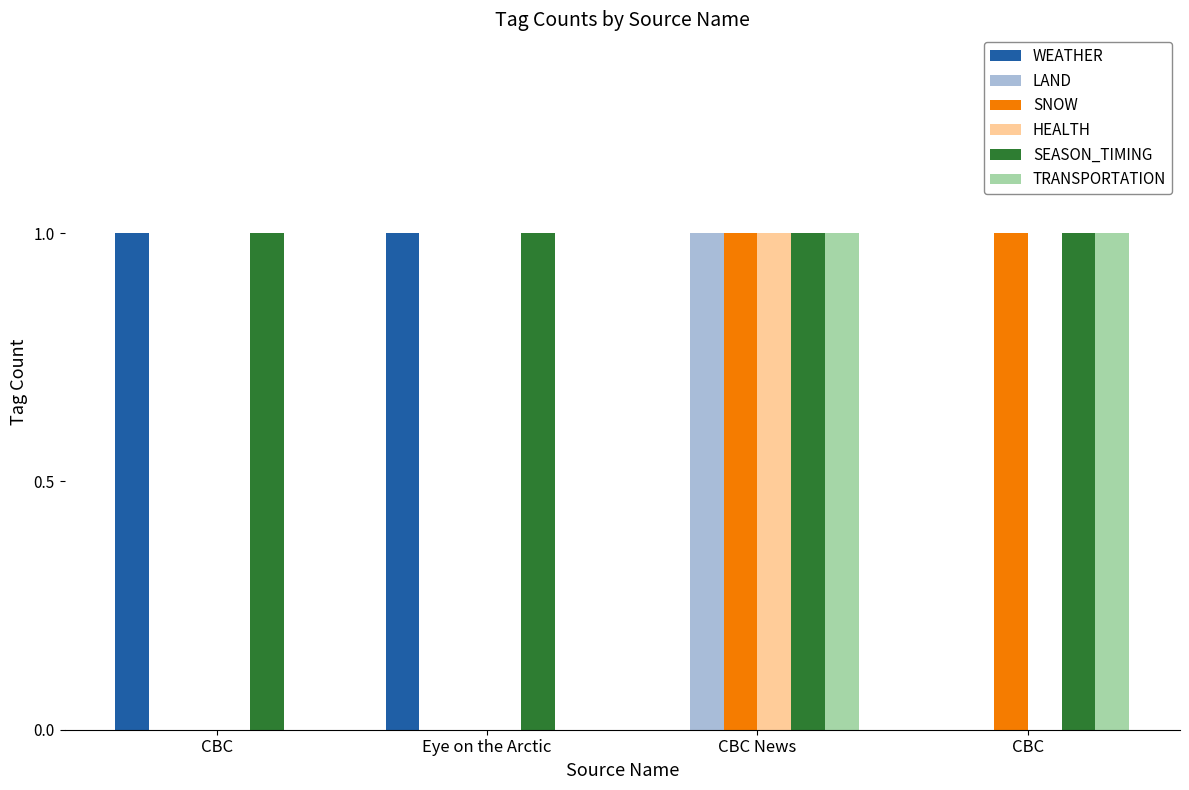

Count the number of data series in this chart.

6